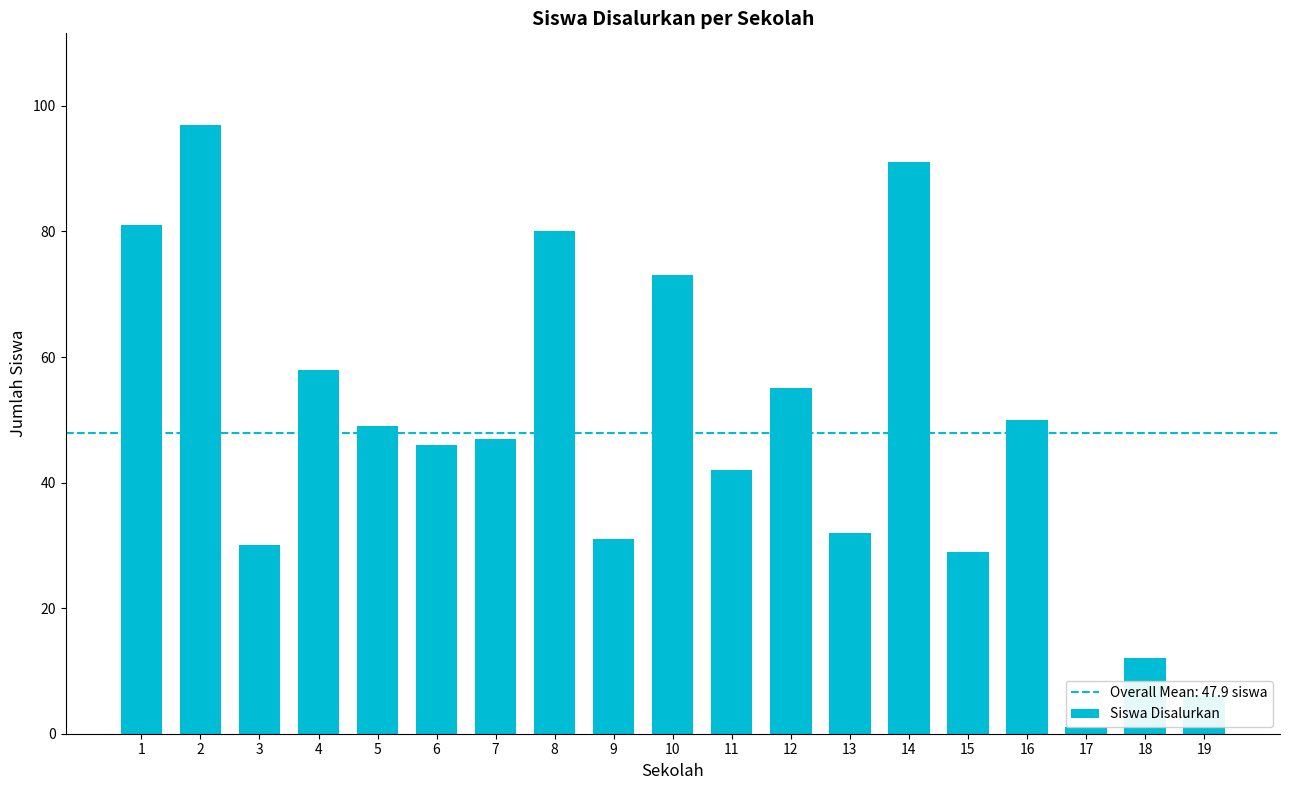

List the labels in order of value, smallest first.

17, 19, 18, 15, 3, 9, 13, 11, 6, 7, 5, 16, 12, 4, 10, 8, 1, 14, 2